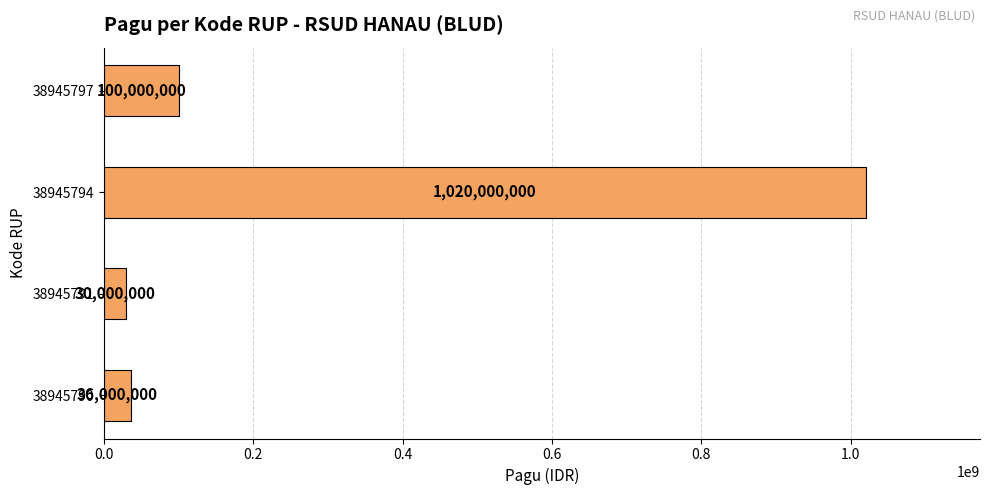

Does the chart contain stacked bars?

No